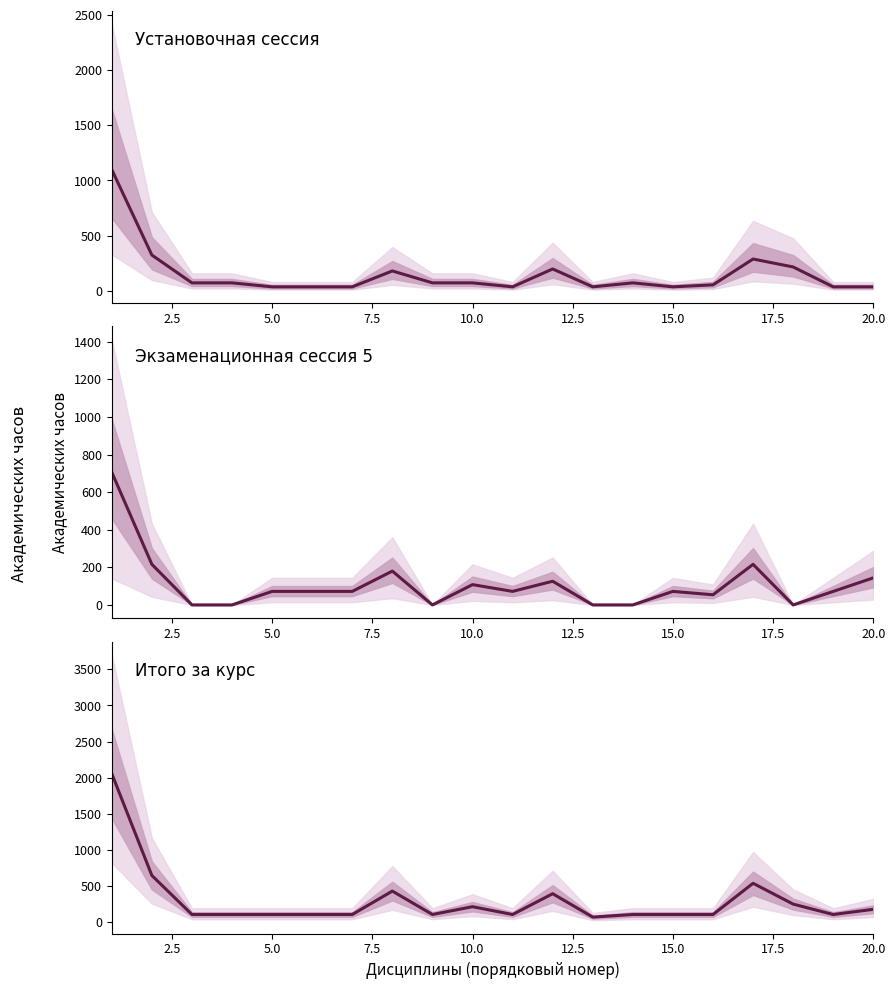

Is this an area chart (filled region under the line)?

No